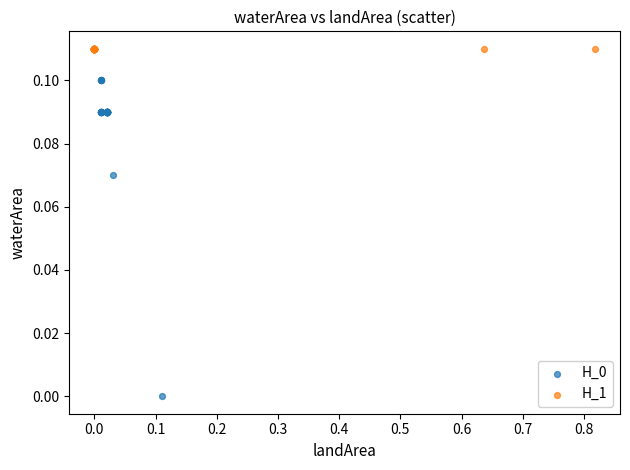

What are all the series names shown in the legend?

H_0, H_1